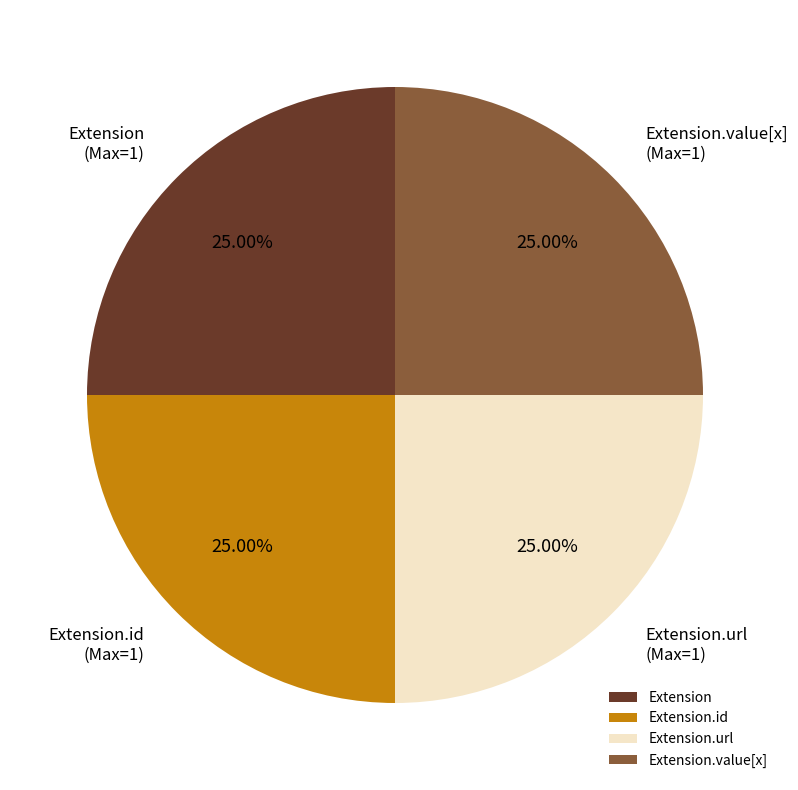

To the nearest percent, what portion does Extension.url represent?

25%